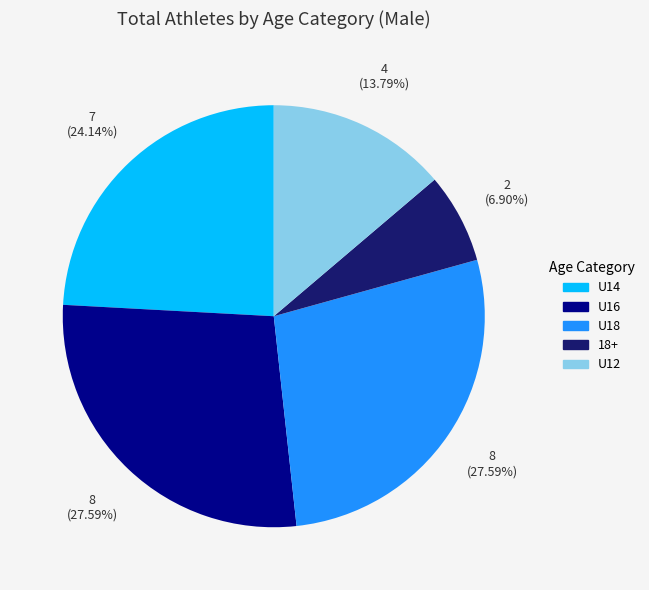

To the nearest percent, what is the average slice percentage?

20%